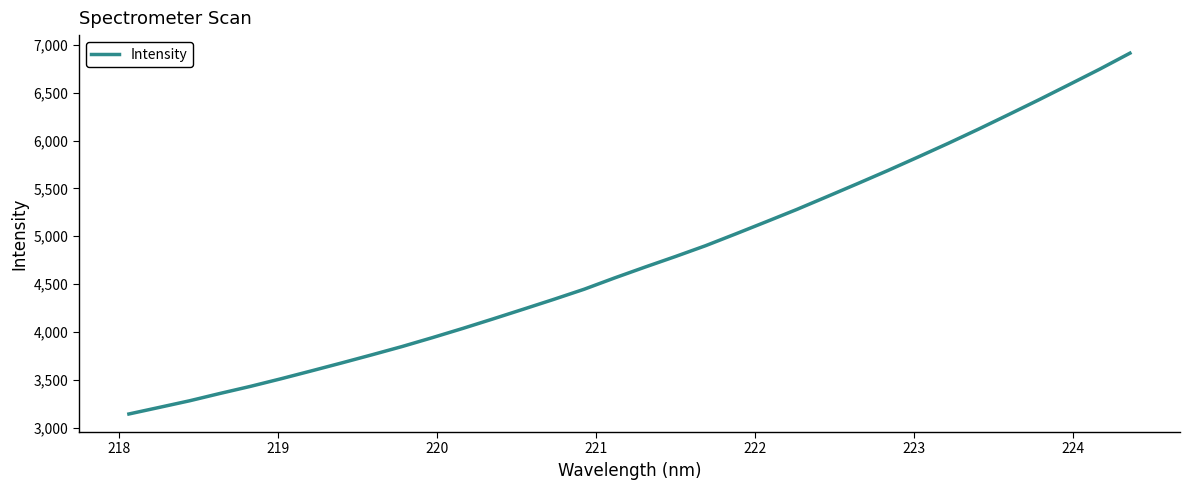

What is the difference between the maximum and second lowest values?

3703.1